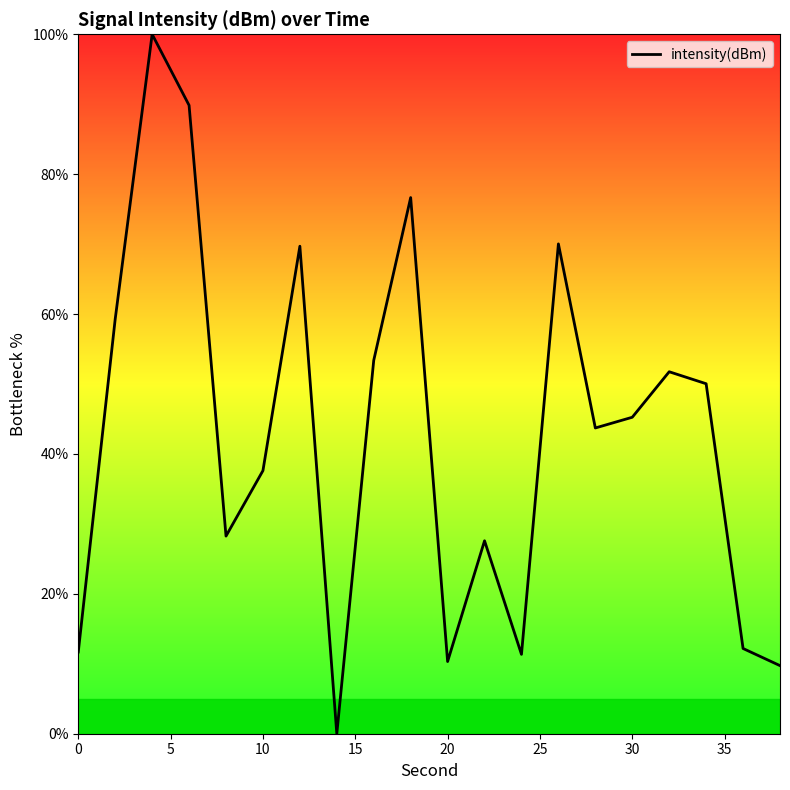

What is the maximum value shown in the chart?

100.0